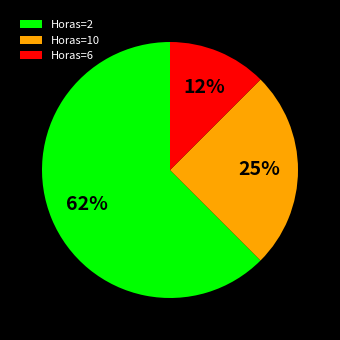

Approximately how many times larger is the value at Horas=2 compared to Horas=10?

2.5